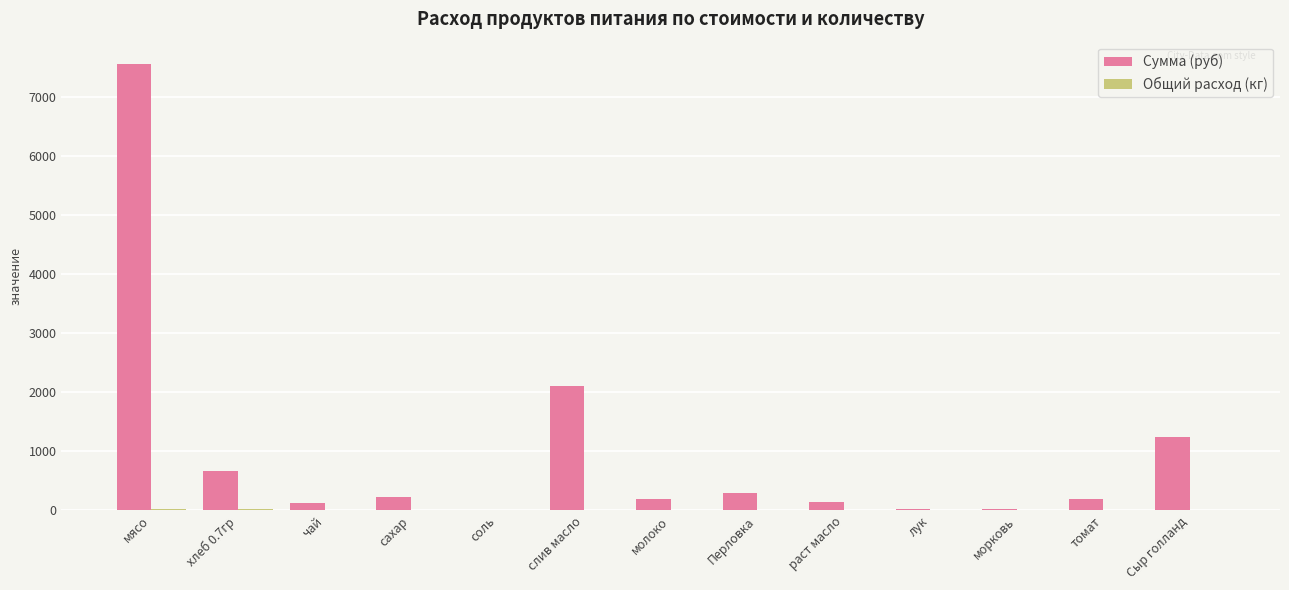

Which series changed the most between морковь and томат?

Сумма (руб)